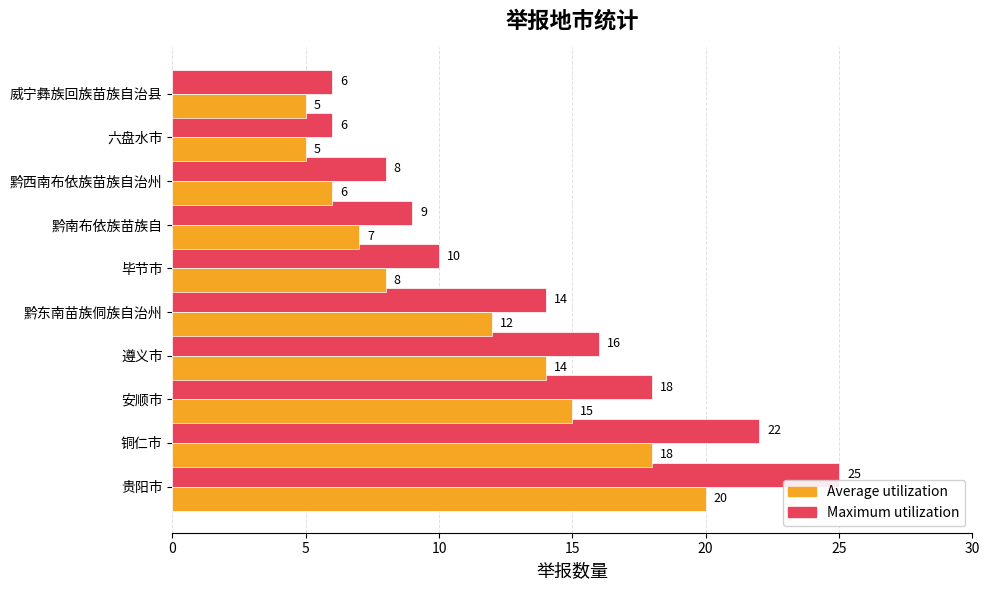

What is the difference between the maximum and second lowest values in the Maximum utilization series?

19